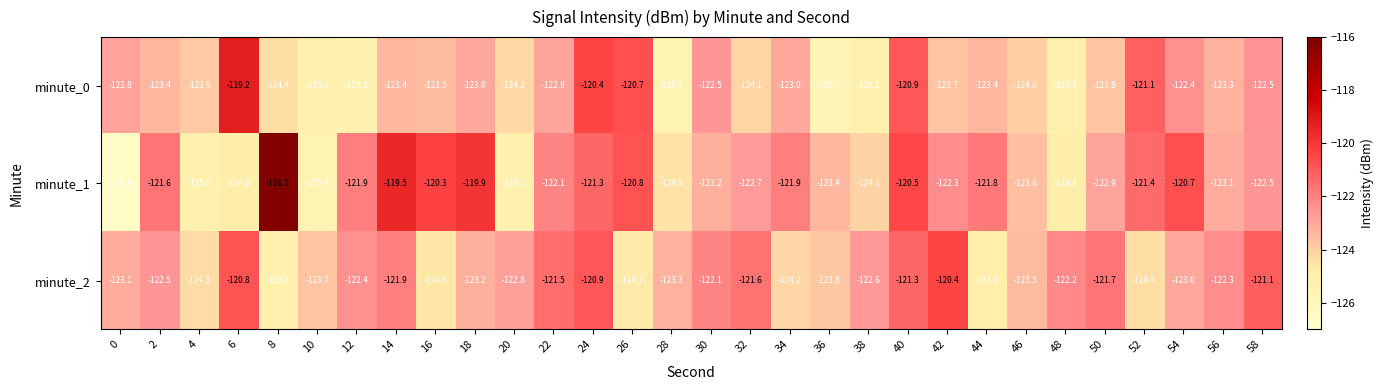

What is the difference between the minute_1 values at 30 and 54?

2.5